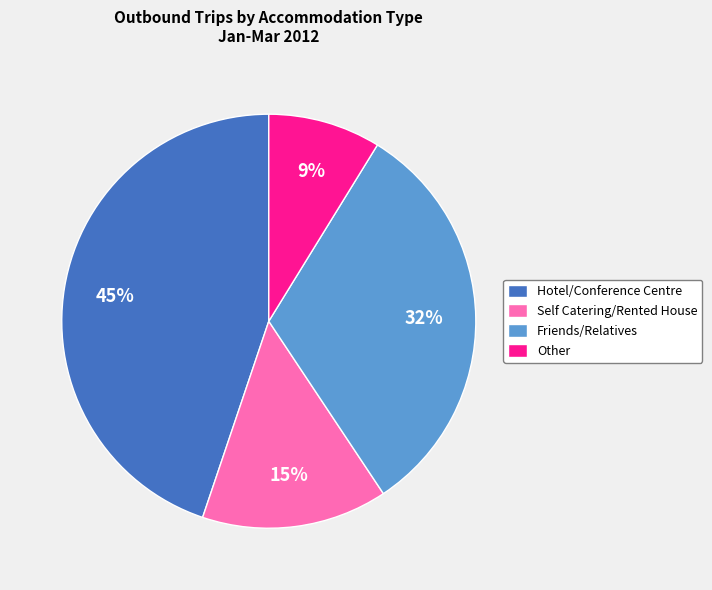

Does Friends/Relatives account for over 50% of the chart?

No